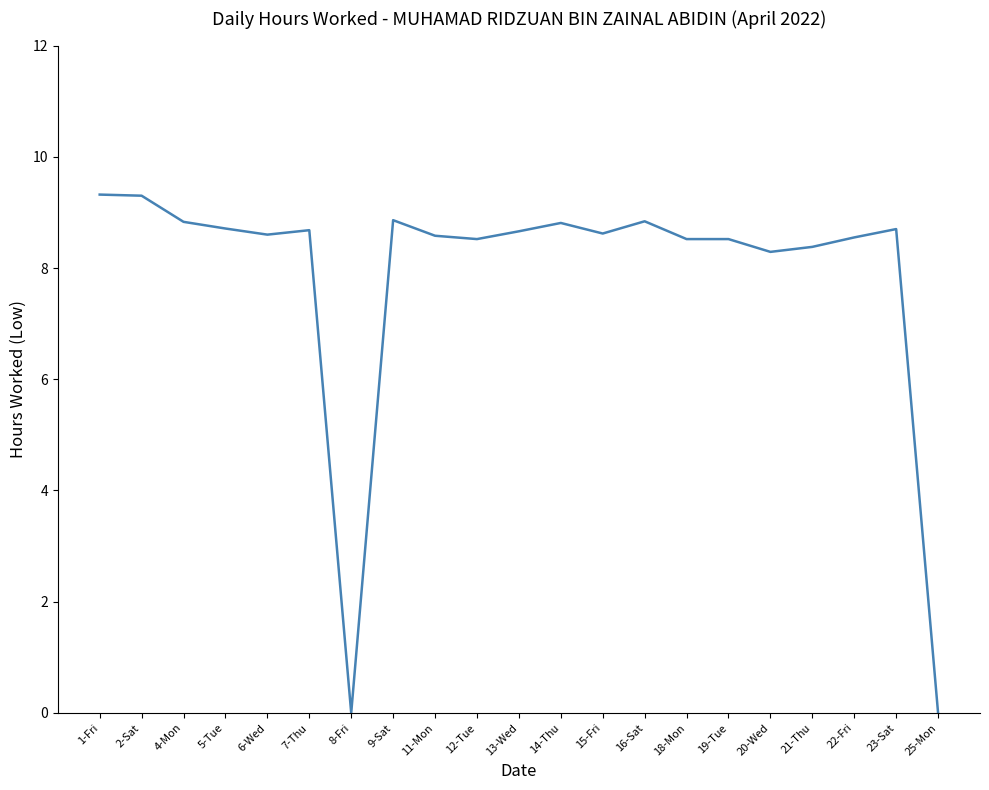

What is the difference between the maximum and minimum values?

9.3